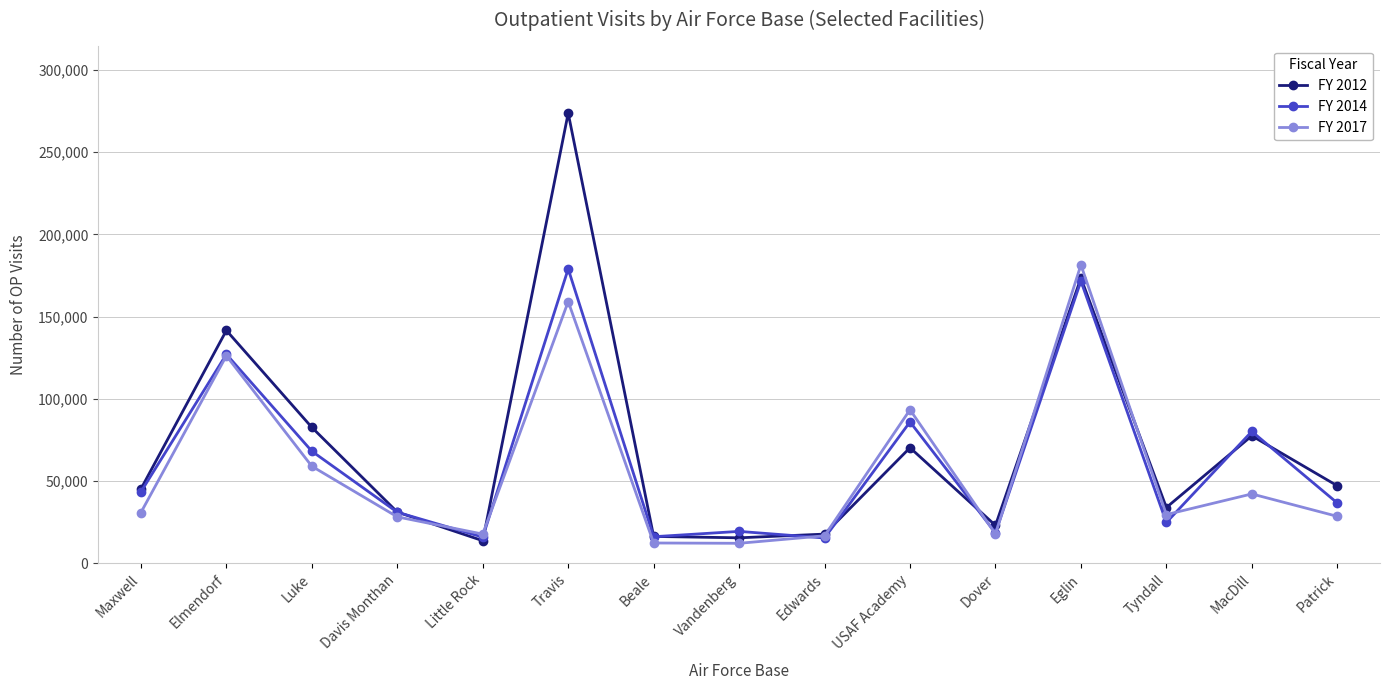

Is the value of FY 2017 at Maxwell greater than the value of FY 2014 at Dover?

Yes